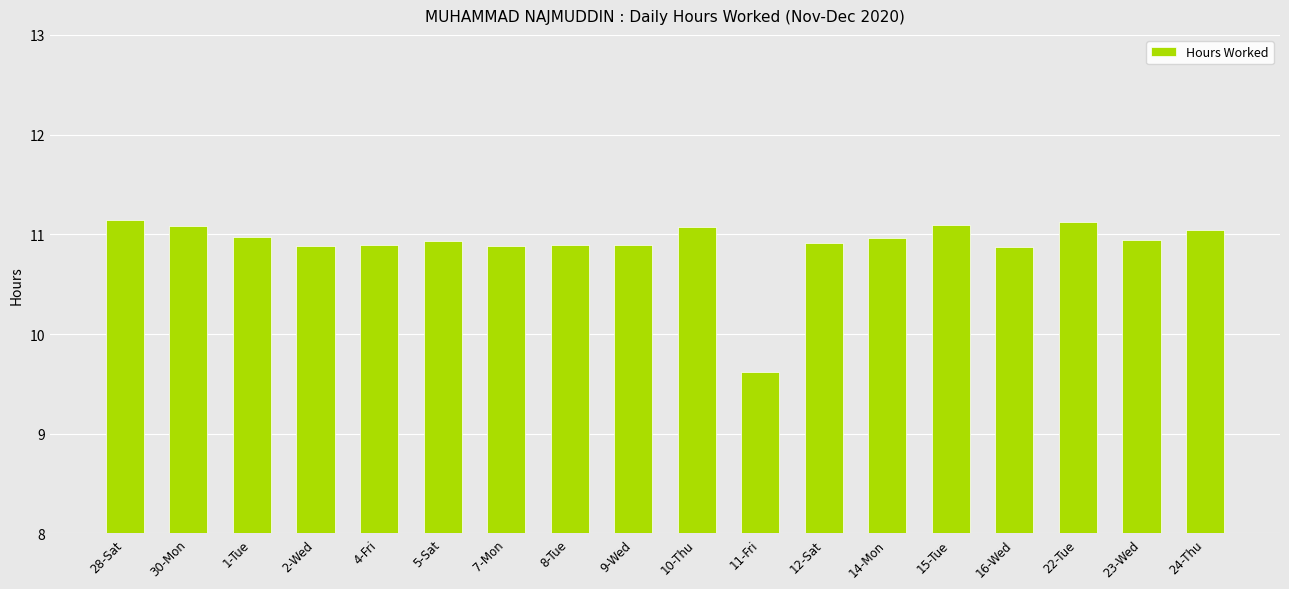

At which label does the data first exceed 10?

28-Sat